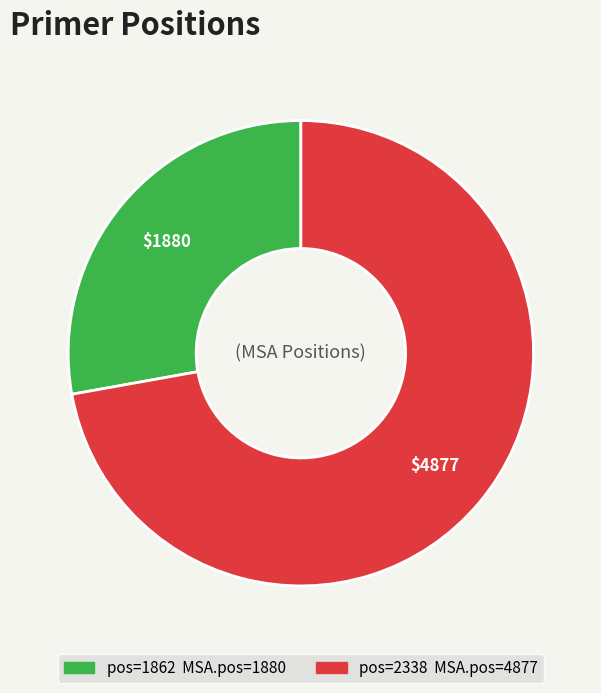

Is there a majority slice in this chart?

Yes